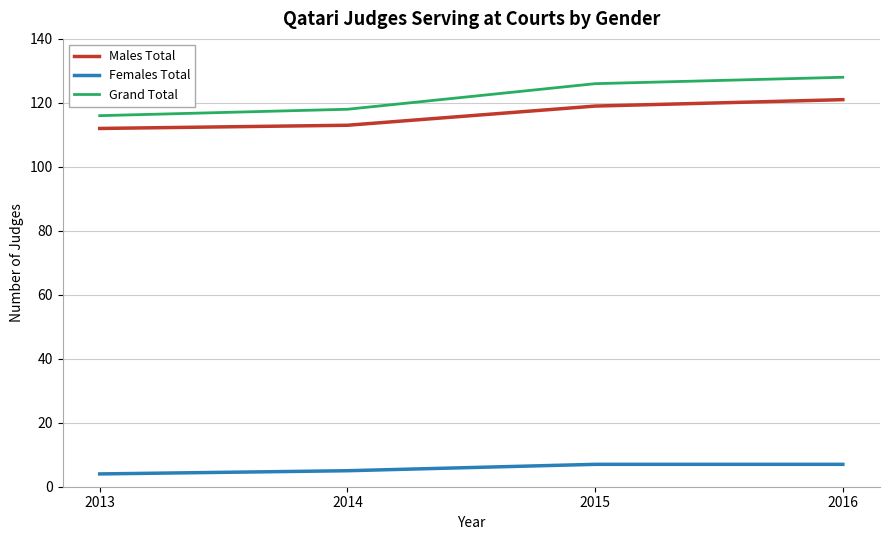

What is the approximate value of Males Total at 2015?

119